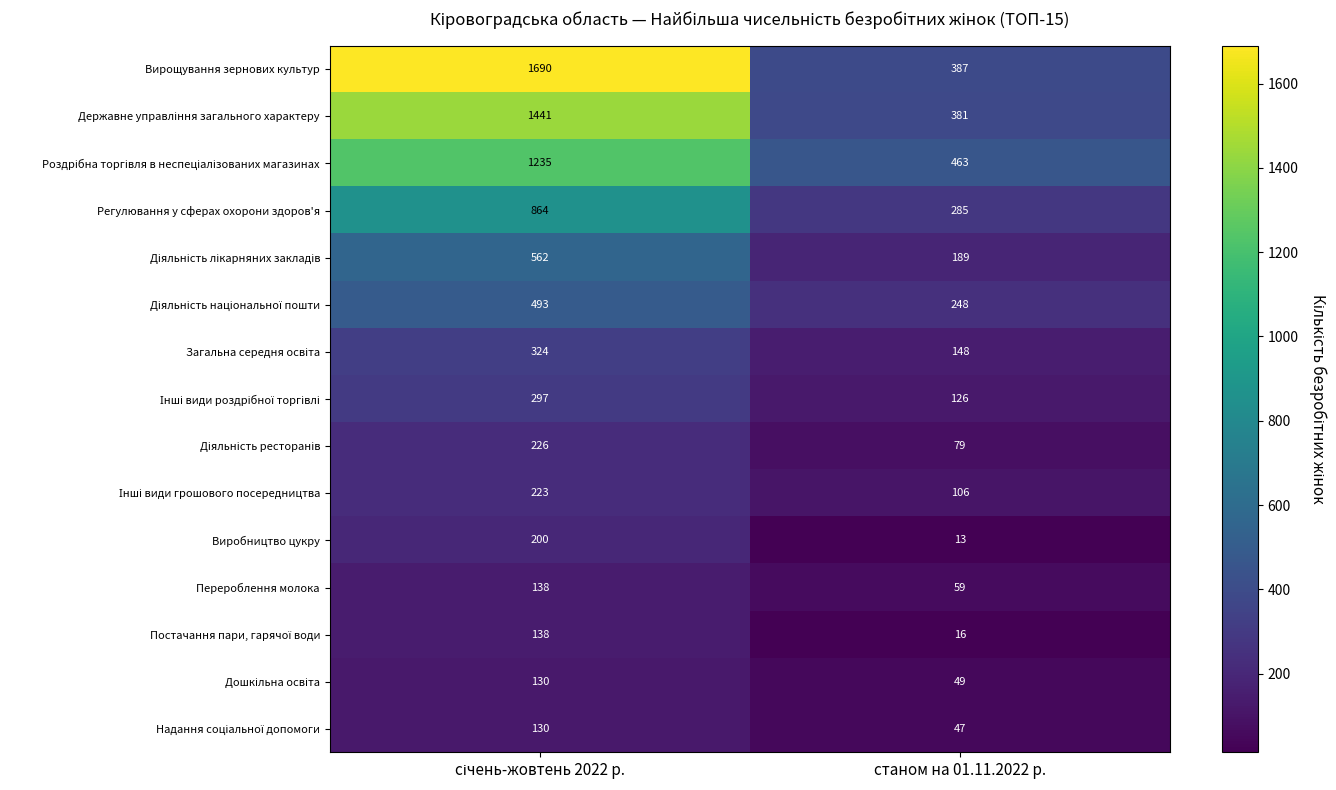

How many categories are shown in the chart?

2